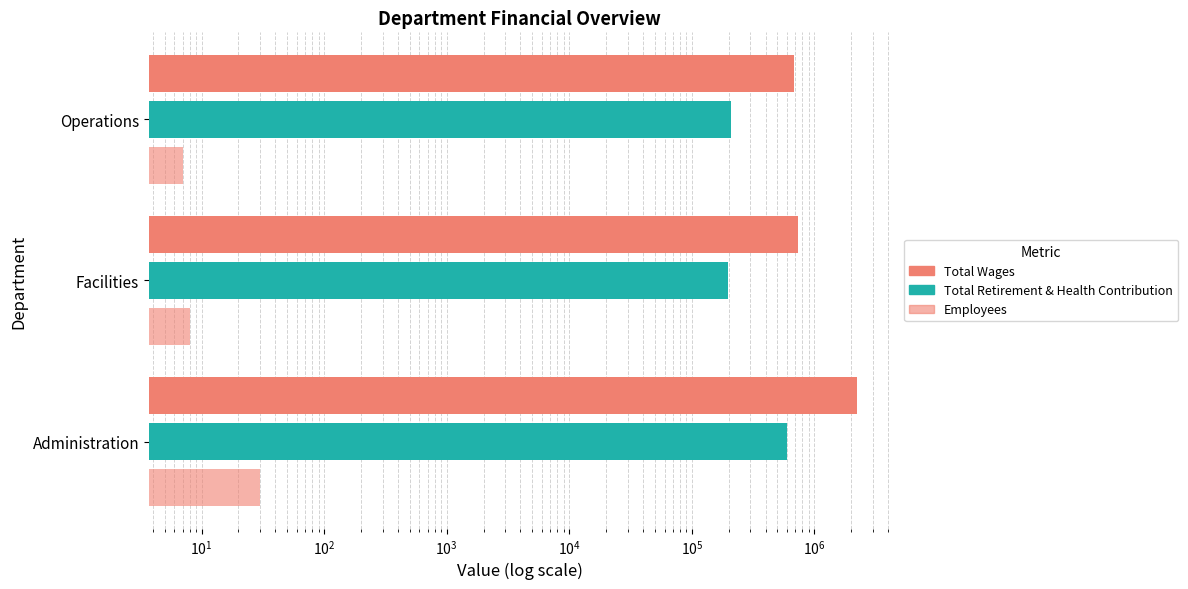

At Facilities, list the series in order from largest to smallest.

Total Wages, Total Retirement & Health Contribution, Employees